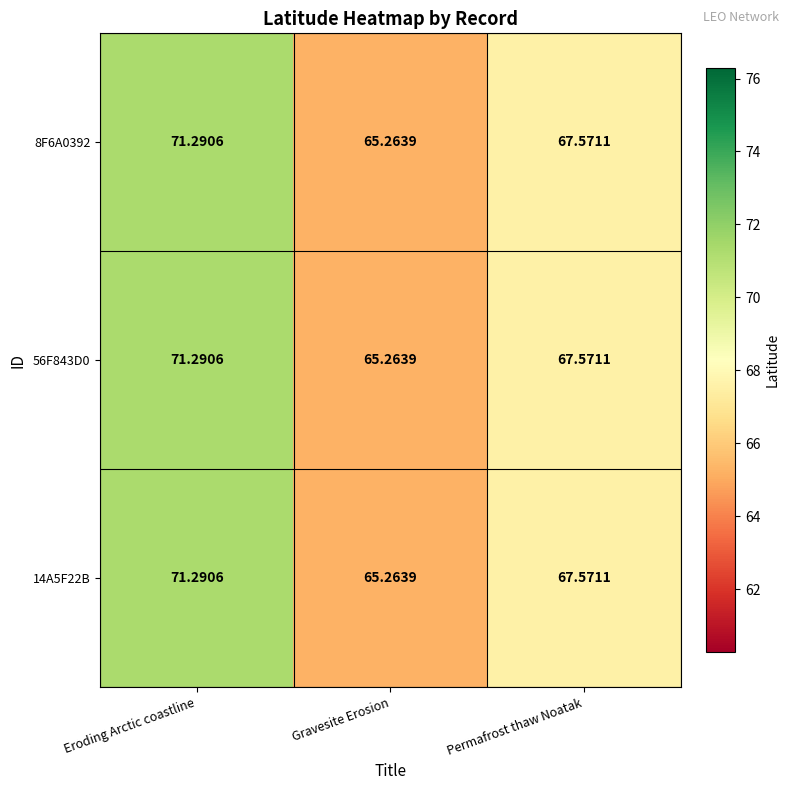

Where does the 56F843D0 series first go above 67?

Eroding Arctic coastline